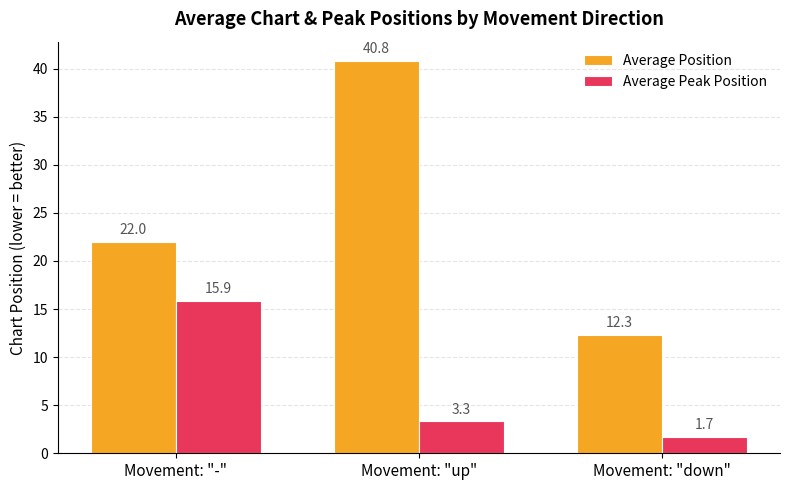

Reading left to right, what are all the values shown in this chart?

Average Position: 22.0	40.8	12.3
Average Peak Position: 15.9	3.3	1.7